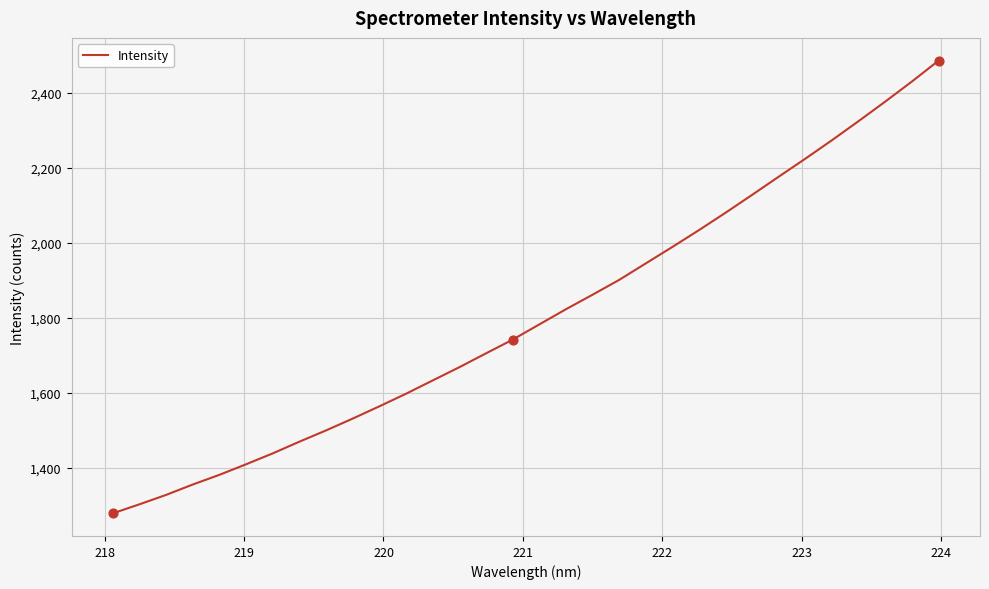

What is the greatest value displayed?

2486.7